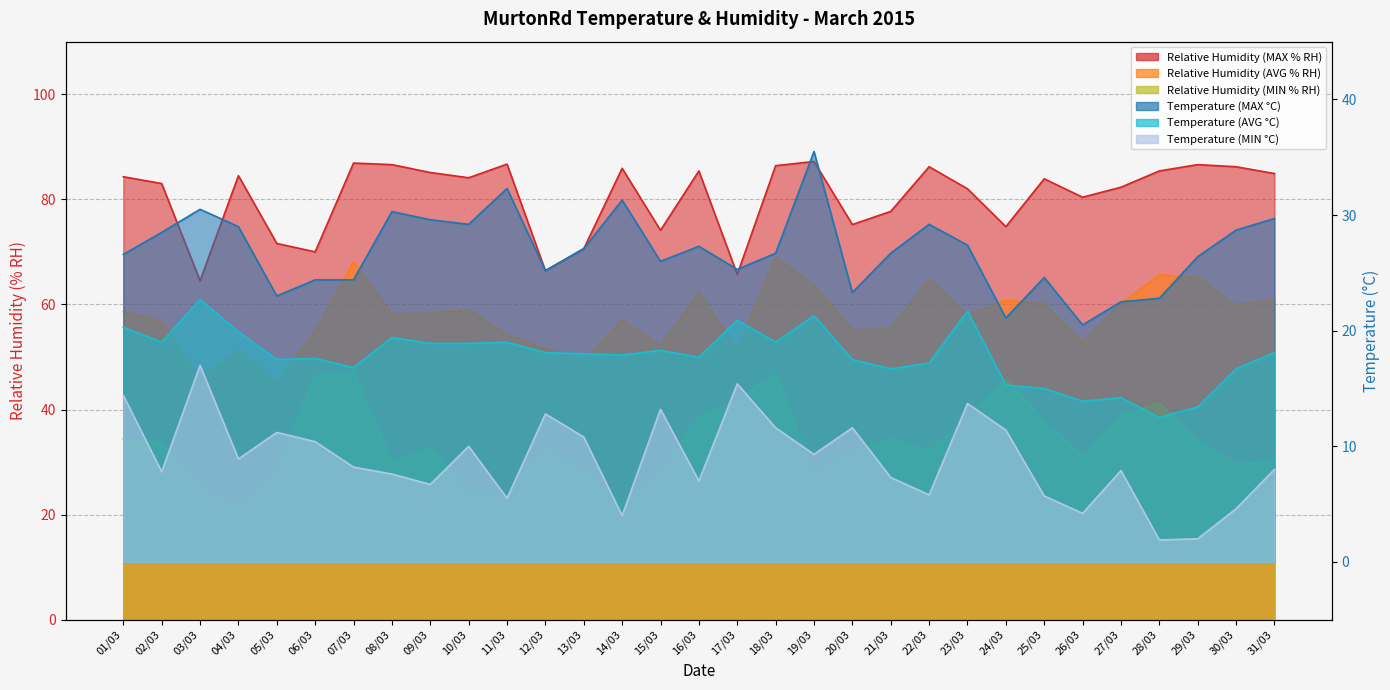

Where is Relative Humidity (AVG % RH) nearest to the value 57?

14/03